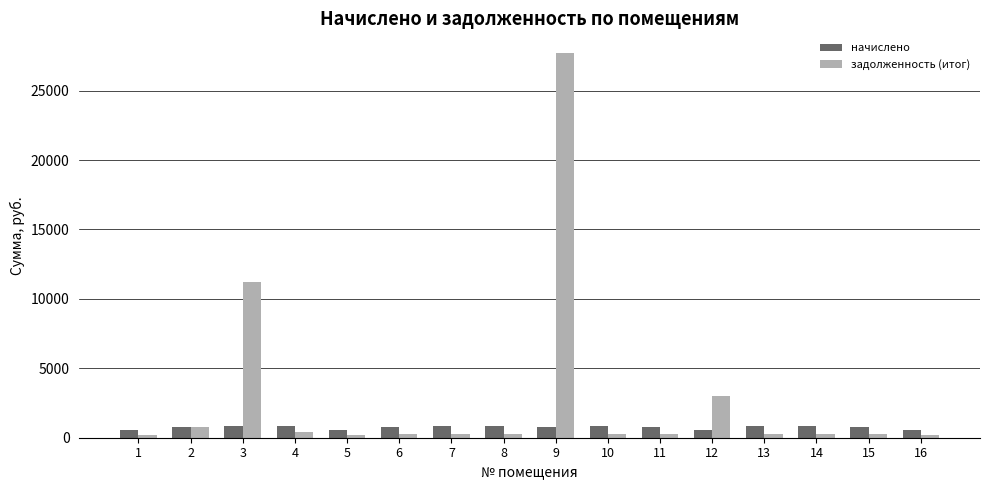

What is the maximum value shown in the chart?

27741.2